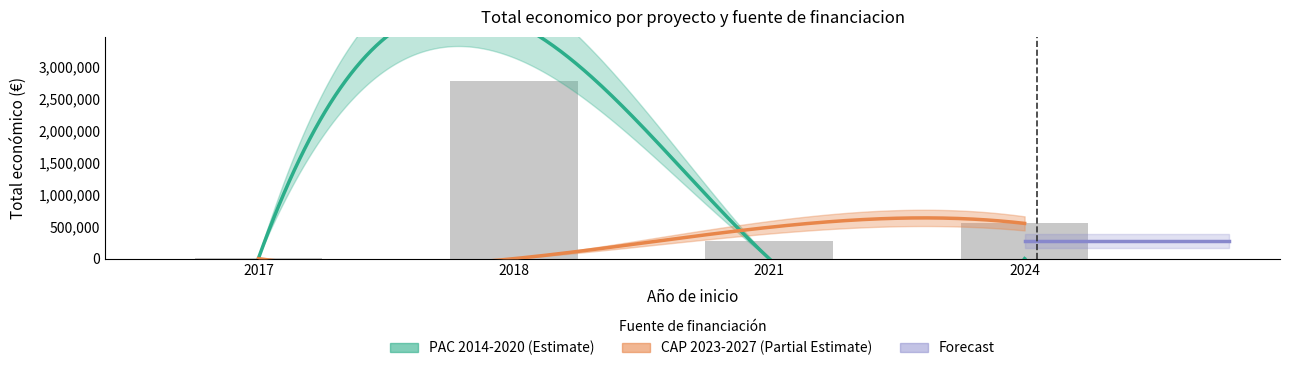

Reading left to right, what are all the values shown in this chart?

2017=4800	2018=573623	2018=344243	2018=2769359	2021=272024	2021=217264	2024=550111